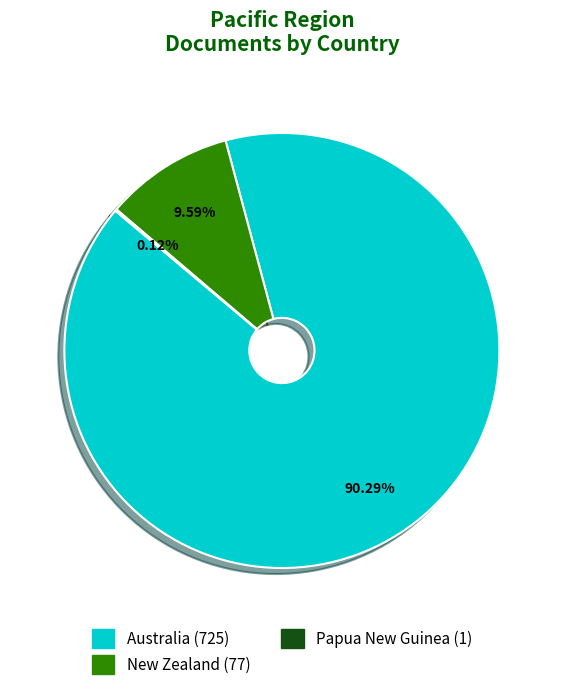

Is the sum of New Zealand and Australia greater than half?

Yes